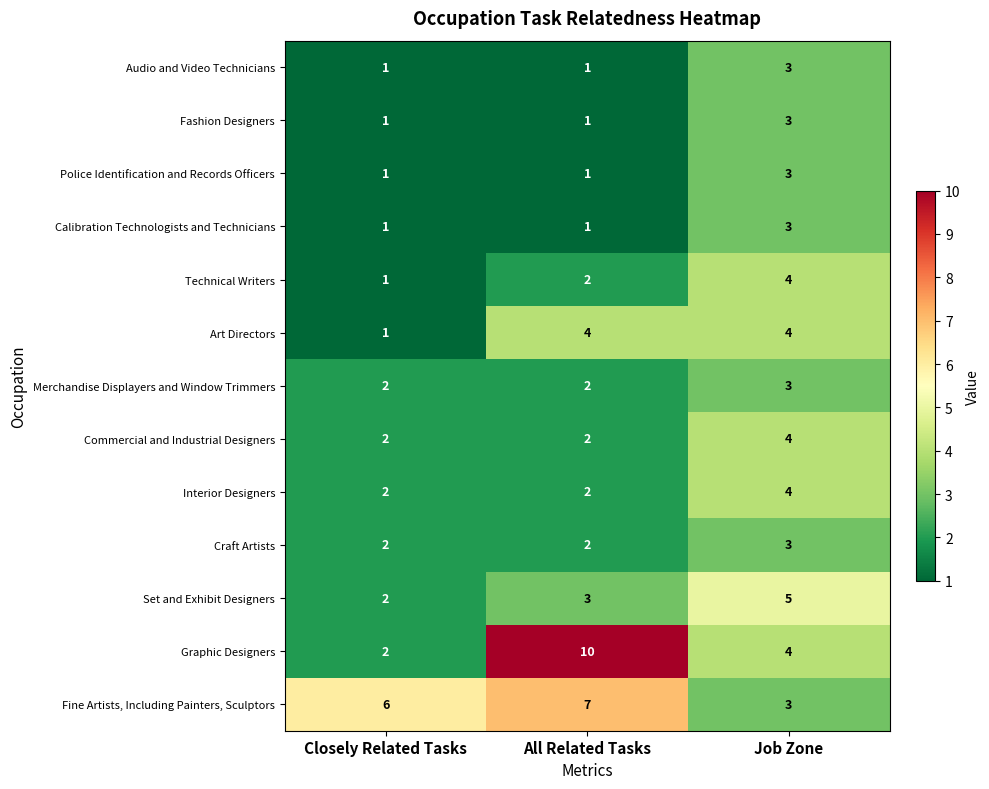

Which series changed the most between All Related Tasks and Job Zone?

Graphic Designers